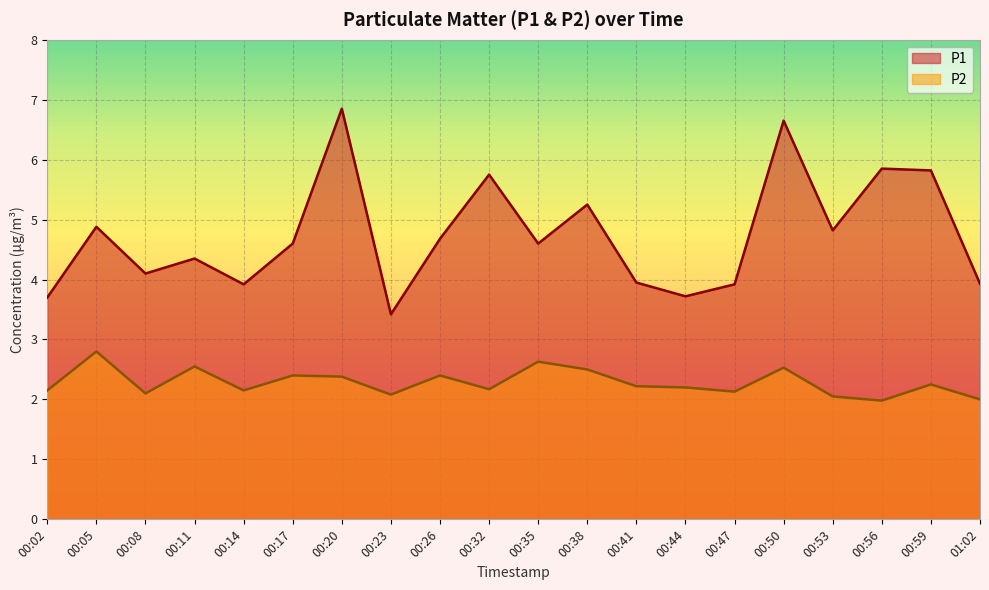

What is the total value across all series at 00:08?

6.2